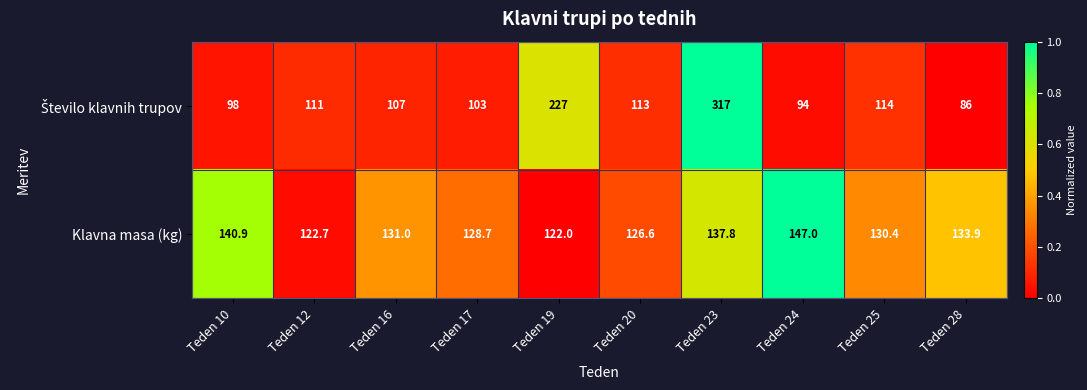

Which series changed the most between Teden 20 and Teden 25?

Klavna masa (kg)